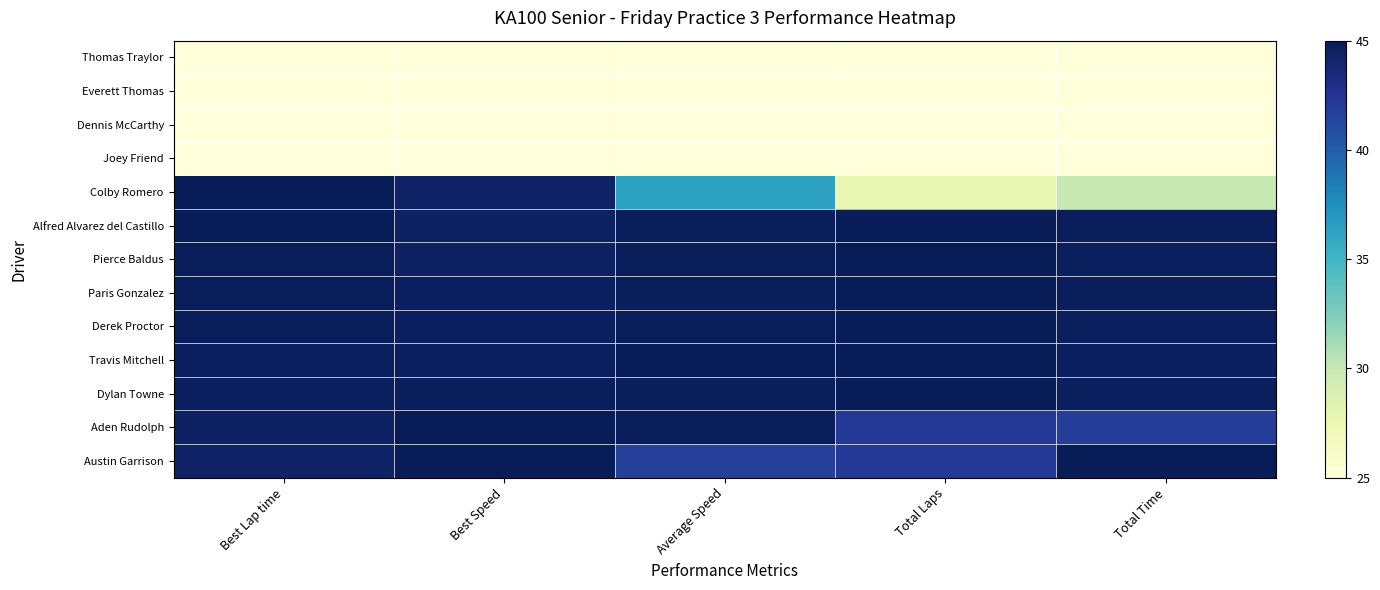

Reading right to left, extract all data points from this chart.

Austin Garrison: Total Time=45.0	Total Laps=42.1	Average Speed=41.8	Best Speed=45.0	Best Lap time=44.4
Aden Rudolph: Total Time=41.9	Total Laps=42.1	Average Speed=44.8	Best Speed=45.0	Best Lap time=44.5
Dylan Towne: Total Time=44.7	Total Laps=45.0	Average Speed=44.8	Best Speed=44.8	Best Lap time=44.6
Travis Mitchell: Total Time=44.6	Total Laps=45.0	Average Speed=45.0	Best Speed=44.8	Best Lap time=44.7
Derek Proctor: Total Time=44.7	Total Laps=45.0	Average Speed=44.8	Best Speed=44.6	Best Lap time=44.9
Paris Gonzalez: Total Time=44.8	Total Laps=45.0	Average Speed=44.8	Best Speed=44.5	Best Lap time=44.9
Pierce Baldus: Total Time=44.7	Total Laps=45.0	Average Speed=44.9	Best Speed=44.5	Best Lap time=44.9
Alfred Alvarez del Castillo: Total Time=44.8	Total Laps=45.0	Average Speed=44.8	Best Speed=44.5	Best Lap time=45.0
Colby Romero: Total Time=29.9	Total Laps=27.9	Average Speed=36.4	Best Speed=44.4	Best Lap time=45.0
Joey Friend: Total Time=25.0	Total Laps=25.0	Average Speed=25.0	Best Speed=25.0	Best Lap time=25.0
Dennis McCarthy: Total Time=25.0	Total Laps=25.0	Average Speed=25.0	Best Speed=25.0	Best Lap time=25.0
Everett Thomas: Total Time=25.0	Total Laps=25.0	Average Speed=25.0	Best Speed=25.0	Best Lap time=25.0
Thomas Traylor: Total Time=25.0	Total Laps=25.0	Average Speed=25.0	Best Speed=25.0	Best Lap time=25.0